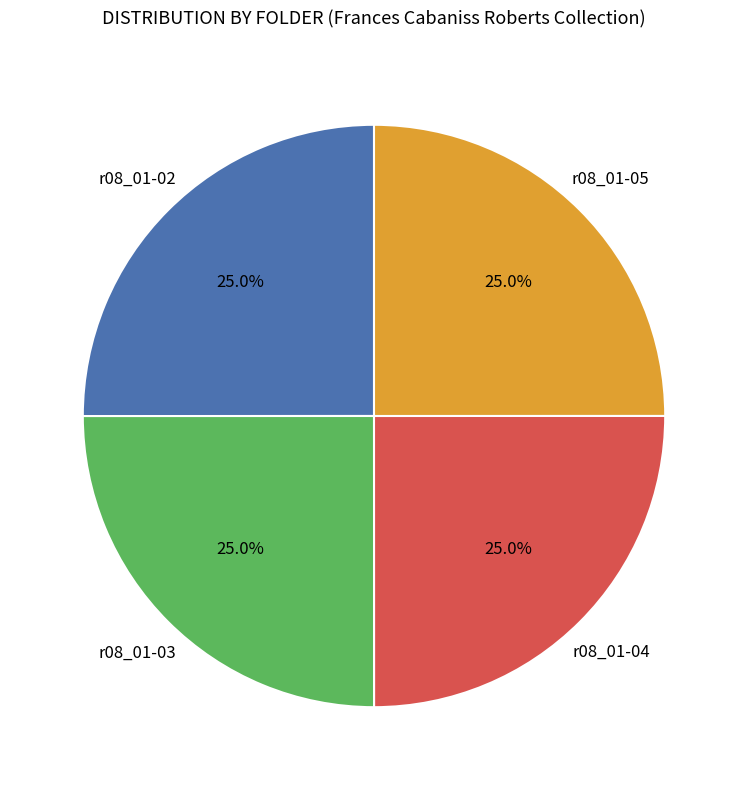

Does any single category account for the majority?

No